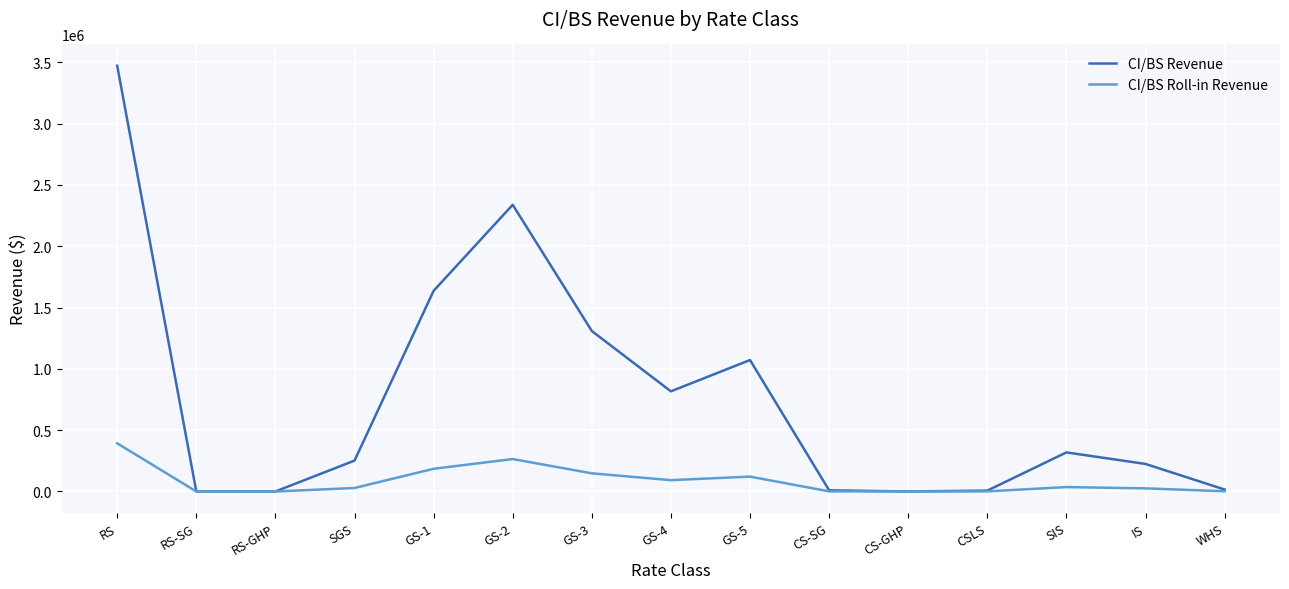

True or false: CI/BS Roll-in Revenue has more than 0 points higher than both neighbors.

True